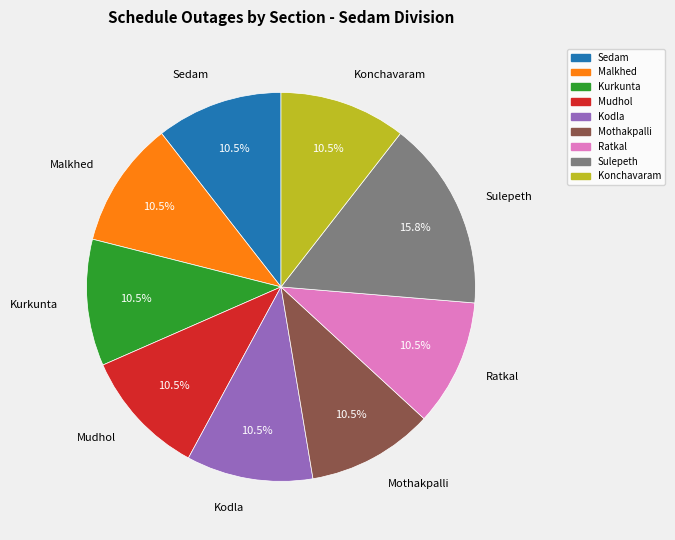

How much of the chart is everything except Ratkal?

89.5%